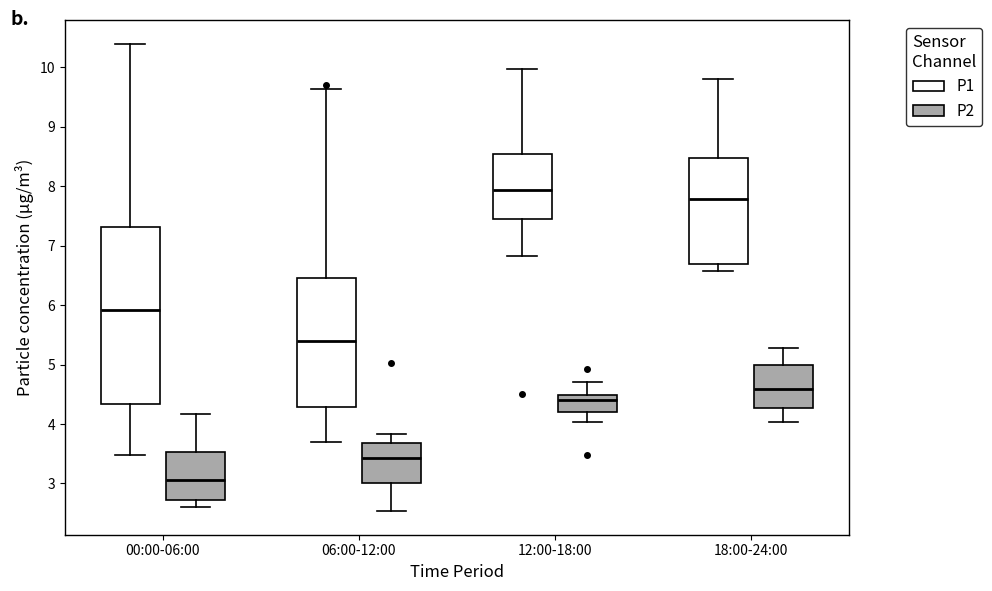

Reading left to right, read every box against the y-axis: the position of its median line, the range the box covers, and the ends of its whiskers. The values are not printed on the chart, so give them approximately, as read against the axis.

00:00-06:00 (P1): median 5.9, box 4.3 to 7.3, whiskers 3.5 to 10.4
00:00-06:00 (P2): median 3.1, box 2.7 to 3.5, whiskers 2.6 to 4.2
06:00-12:00 (P1): median 5.4, box 4.3 to 6.5, whiskers 3.7 to 9.6
06:00-12:00 (P2): median 3.4, box 3.0 to 3.7, whiskers 2.5 to 3.8
12:00-18:00 (P1): median 7.9, box 7.5 to 8.5, whiskers 6.8 to 10.0
12:00-18:00 (P2): median 4.4, box 4.2 to 4.5, whiskers 4.0 to 4.7
18:00-24:00 (P1): median 7.8, box 6.7 to 8.5, whiskers 6.6 to 9.8
18:00-24:00 (P2): median 4.6, box 4.3 to 5.0, whiskers 4.0 to 5.3